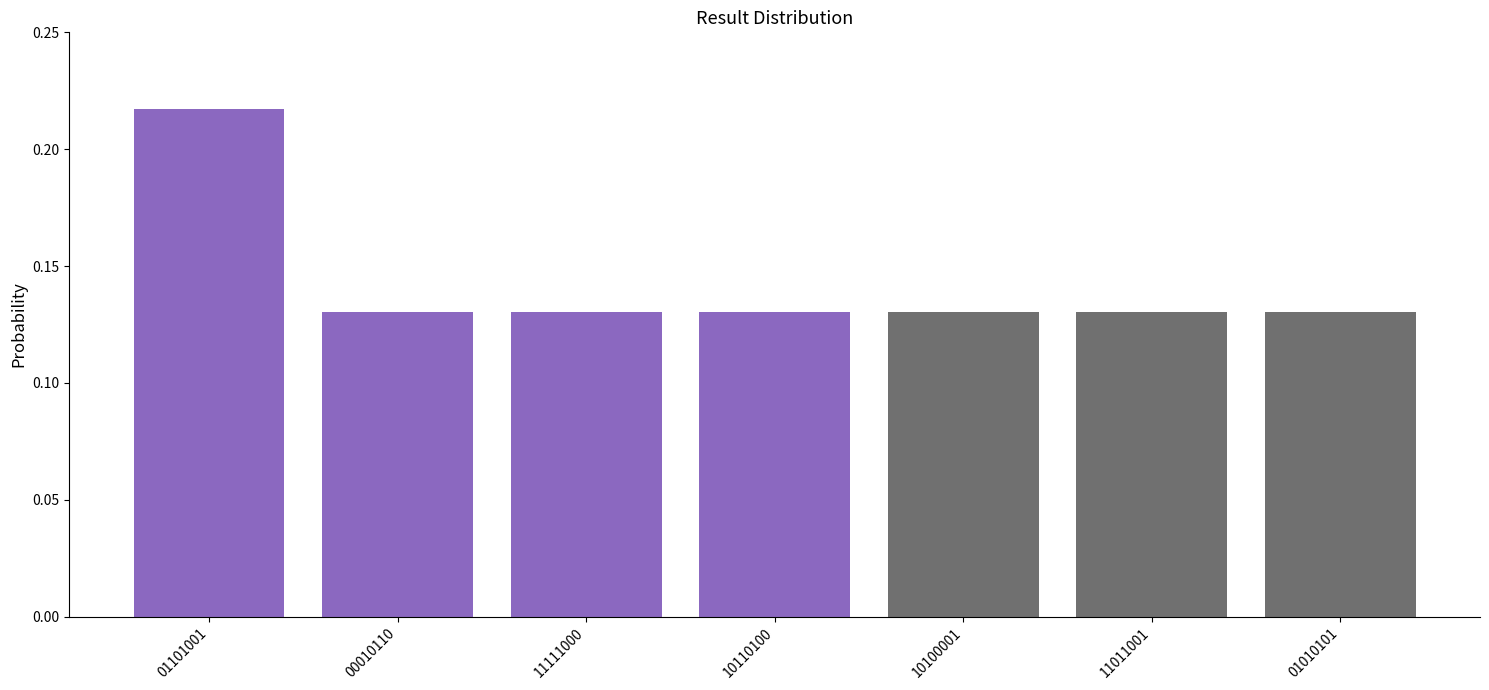

Is it true that the value at 11011001 is 0.2?

False